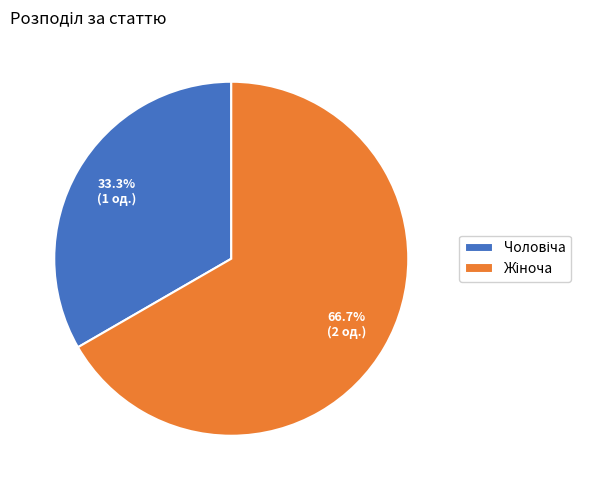

Is there any slice that represents more than half of the pie?

Yes